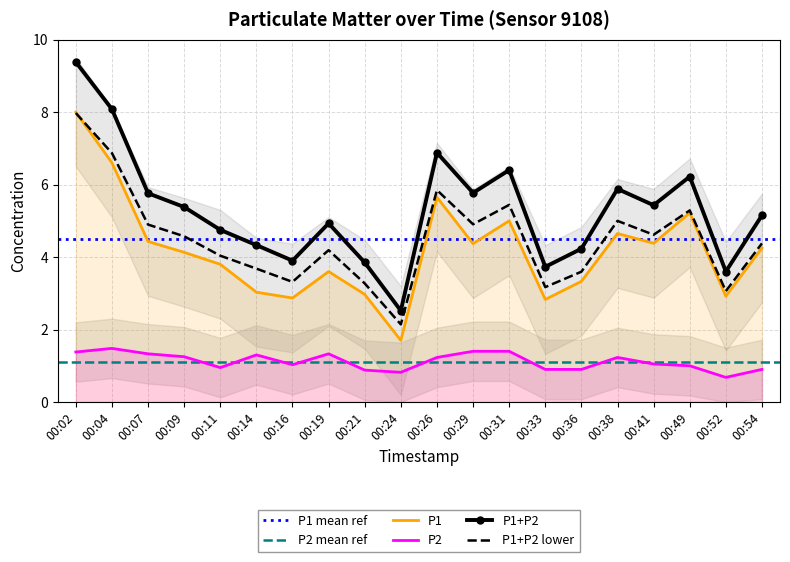

What is the spread (max minus min) of values at 00:49?

4.2